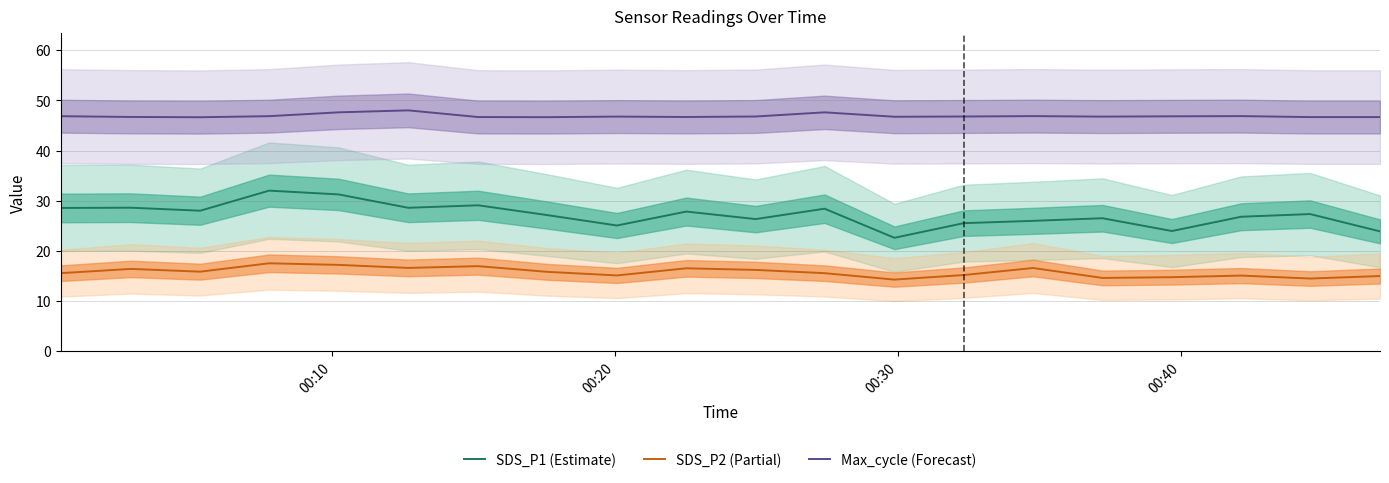

How many lines are shown in the chart?

3